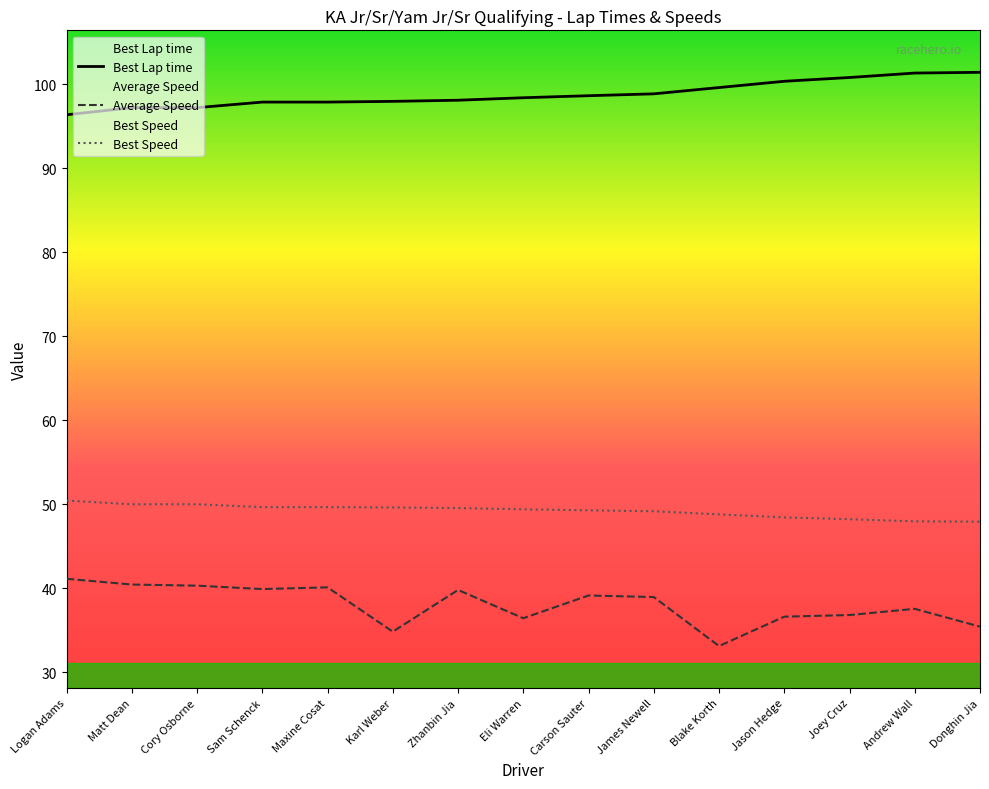

True or false: Best Lap time and Average Speed intersect in this chart.

False